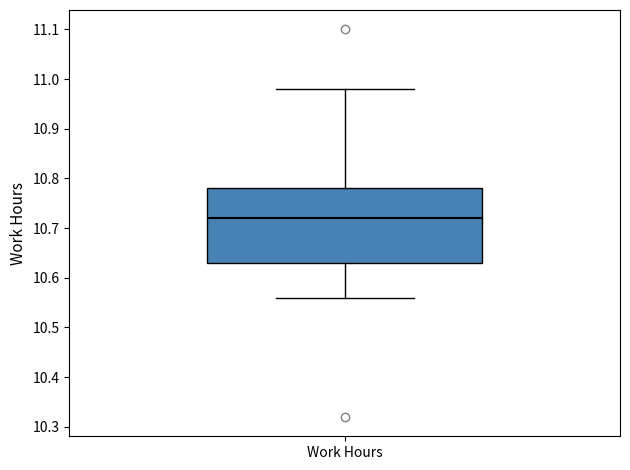

Read this box plot against the y-axis: the position of the median line, the range covered by the box, and the ends of both whiskers. The values are not printed on the chart, so give them approximately, as read against the axis.

median 10.72, box 10.63 to 10.78, whiskers 10.56 to 10.98